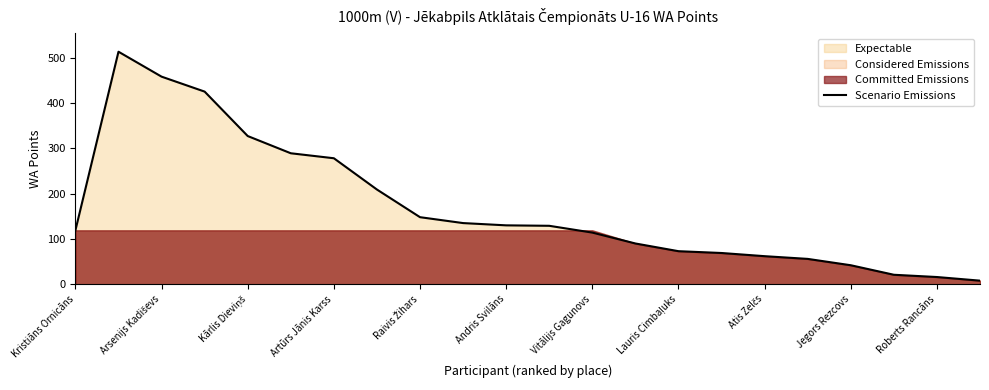

Reading left to right, transcribe all the data shown in this chart.

119	513	458	425	327	289	278	209	148	135	130	129	114	90	73	69	62	56	42	21	16	8